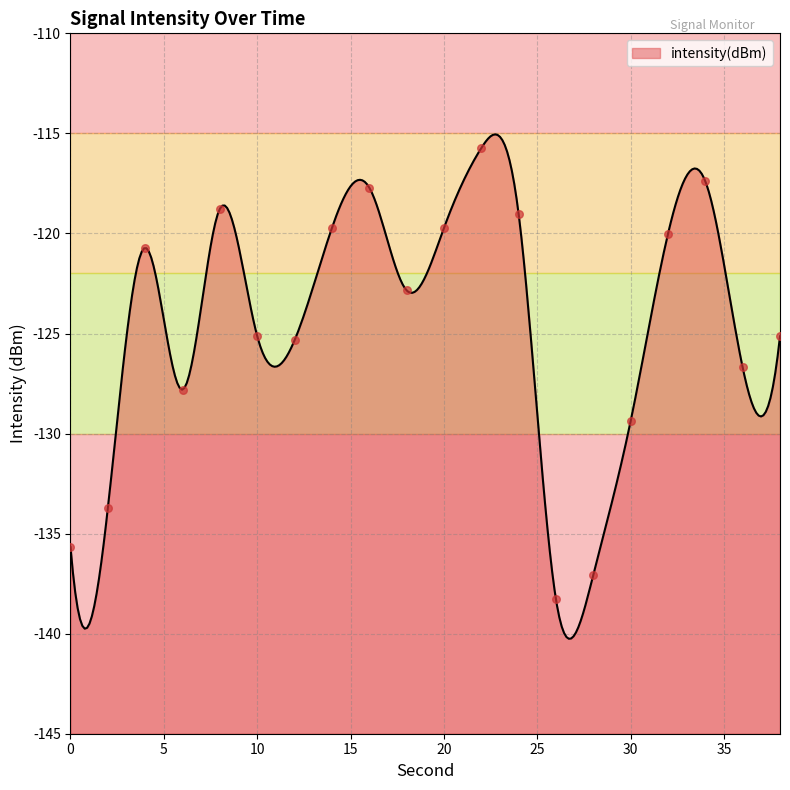

Which has a higher value, 34 or 8?

34